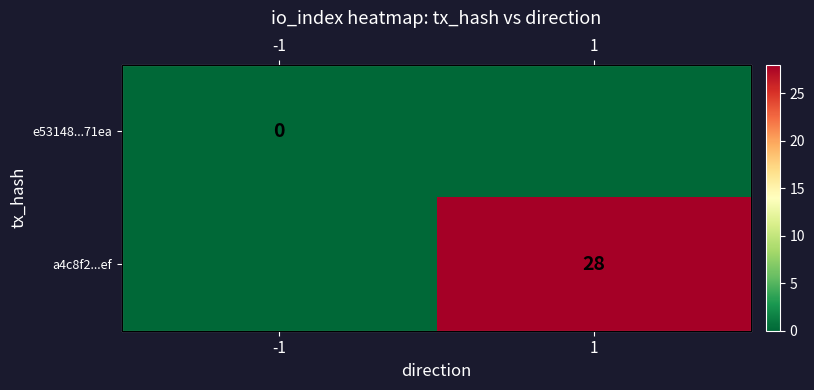

Rank the series by their maximum value, from lowest to highest.

e53148...71ea, a4c8f2...ef